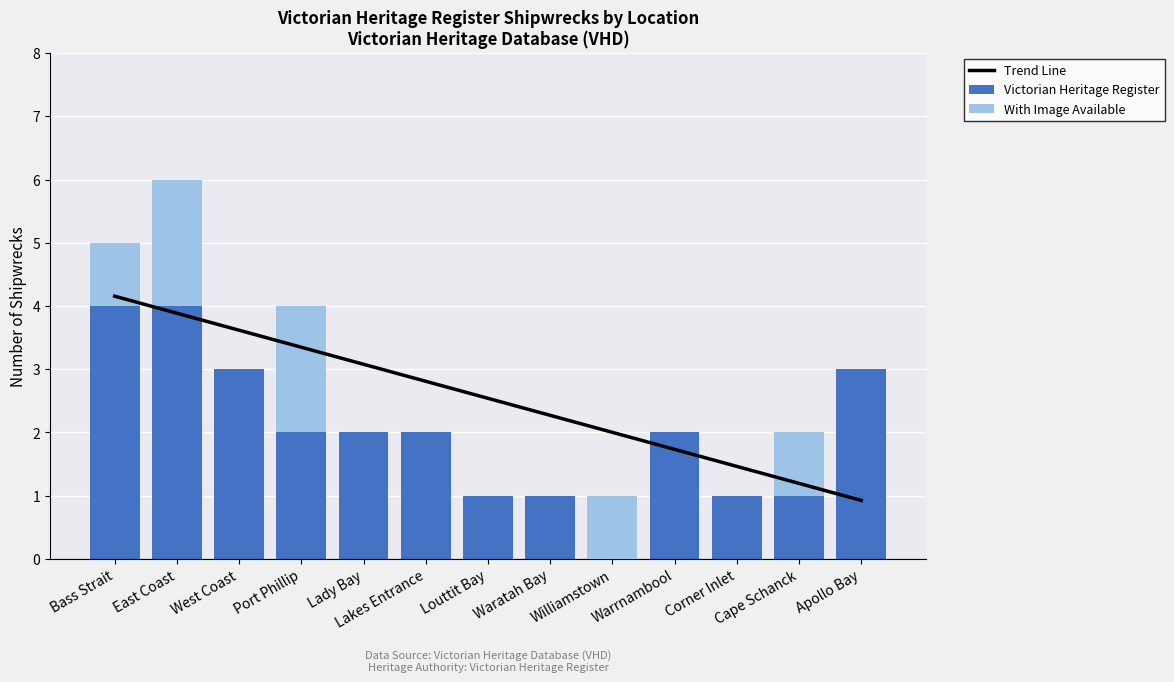

What are all the series names shown in the legend?

Trend Line, Victorian Heritage Register, With Image Available